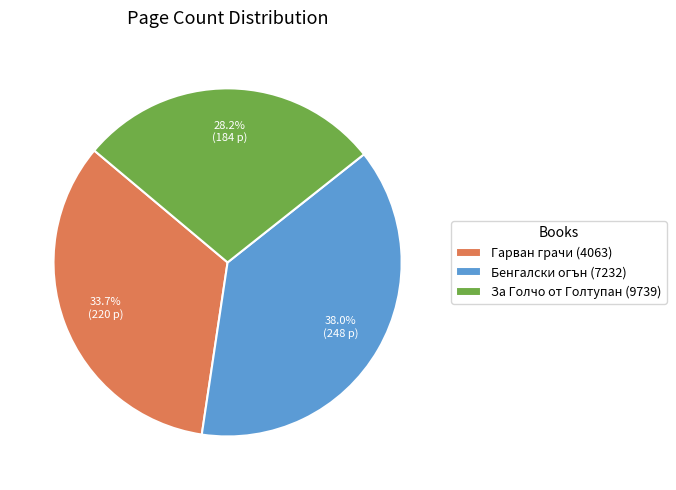

To the nearest percent, what is the difference between the Гарван грачи (4063) and Бенгалски огън (7232) slice percentages?

4%